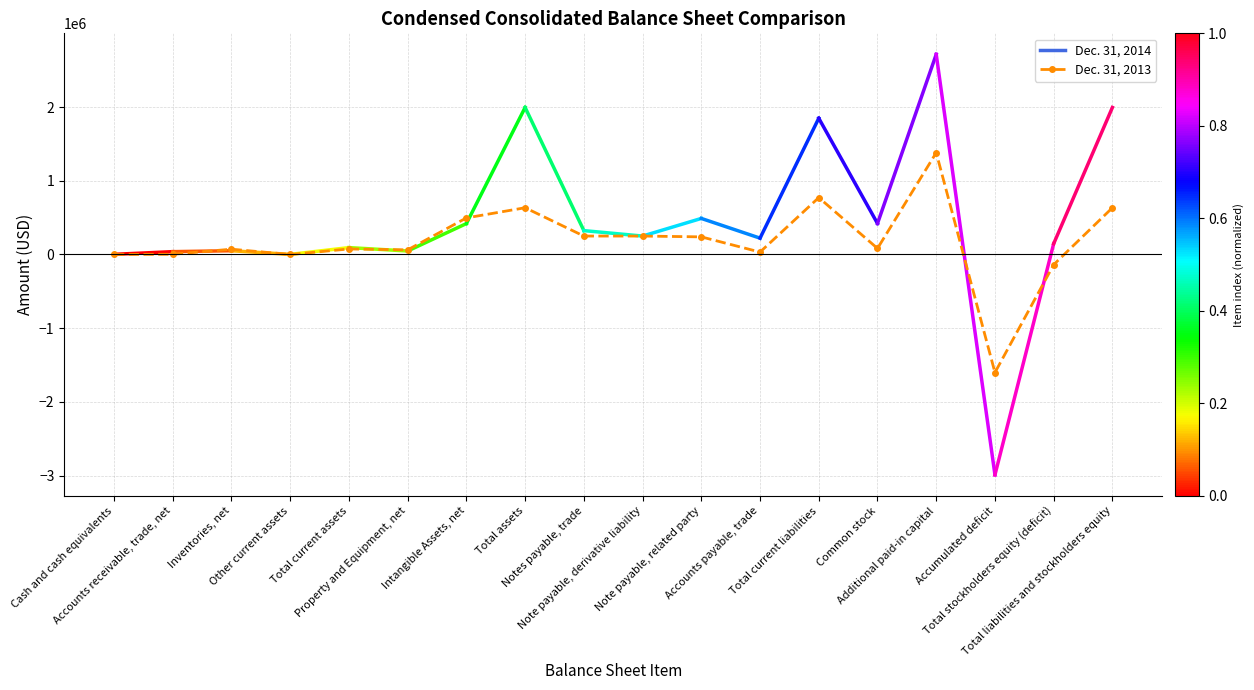

True or false: the data has more than 0 interior local peaks.

True